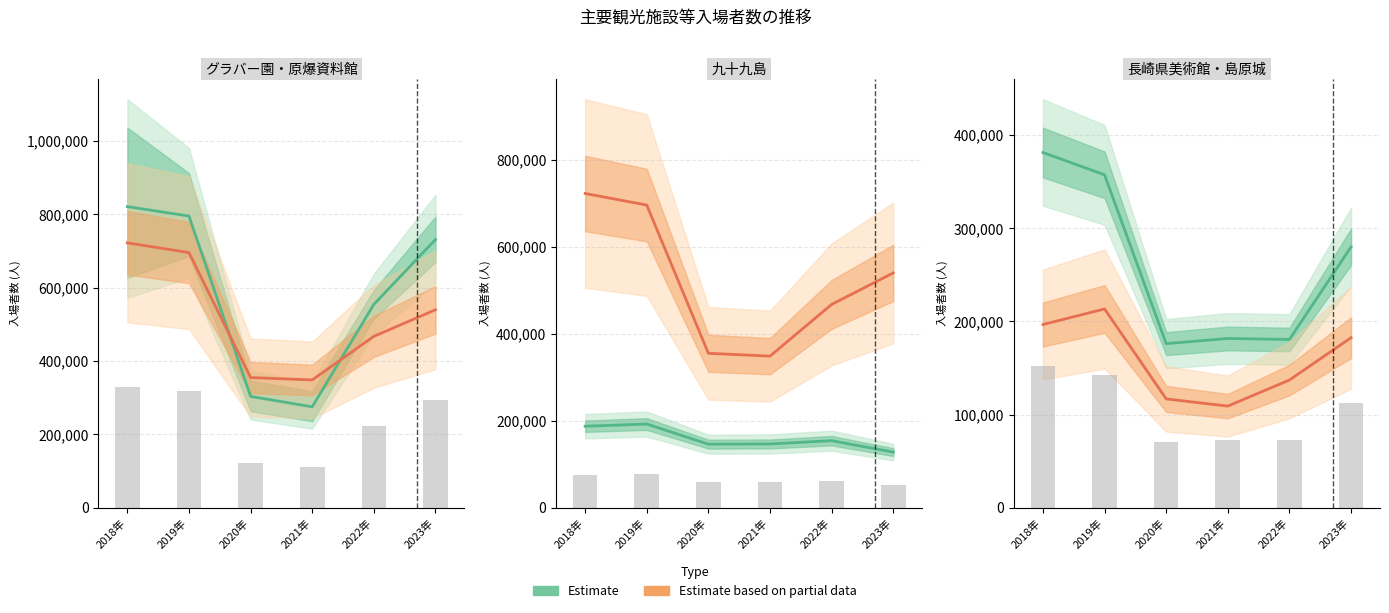

What is the sum of all Observed values?

622678.0